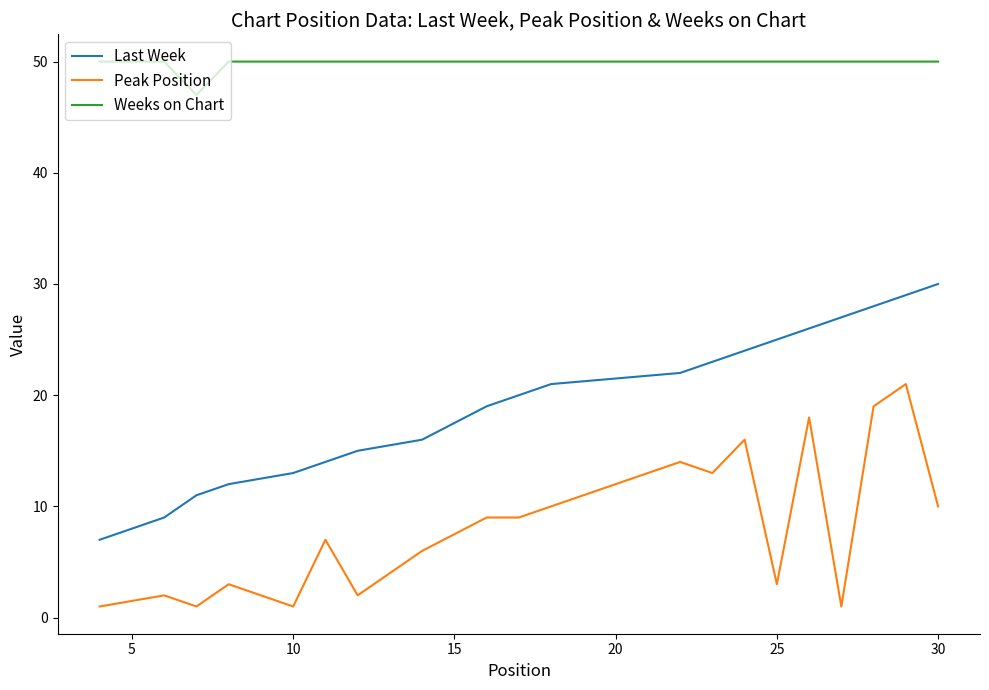

True or false: Weeks on Chart and Peak Position intersect in this chart.

False